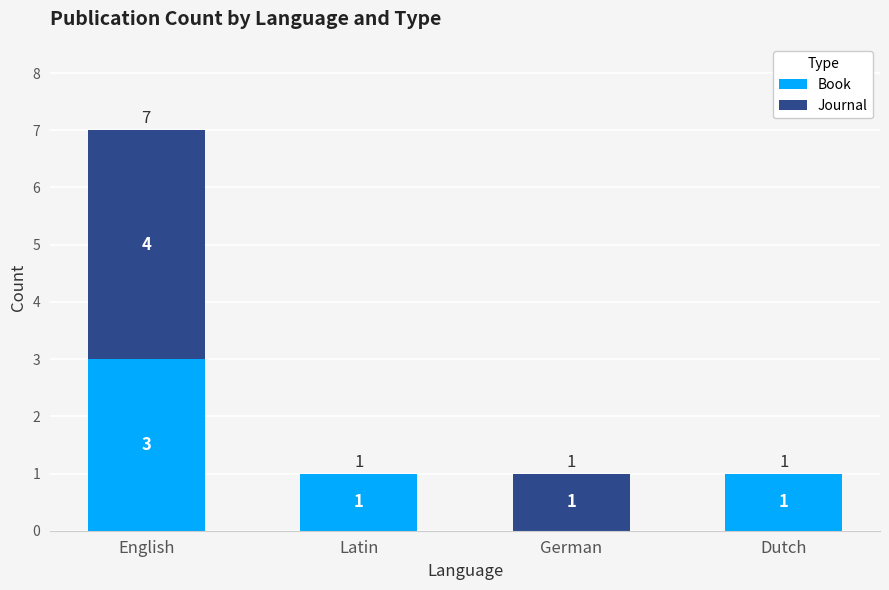

What is the maximum value for Book?

3